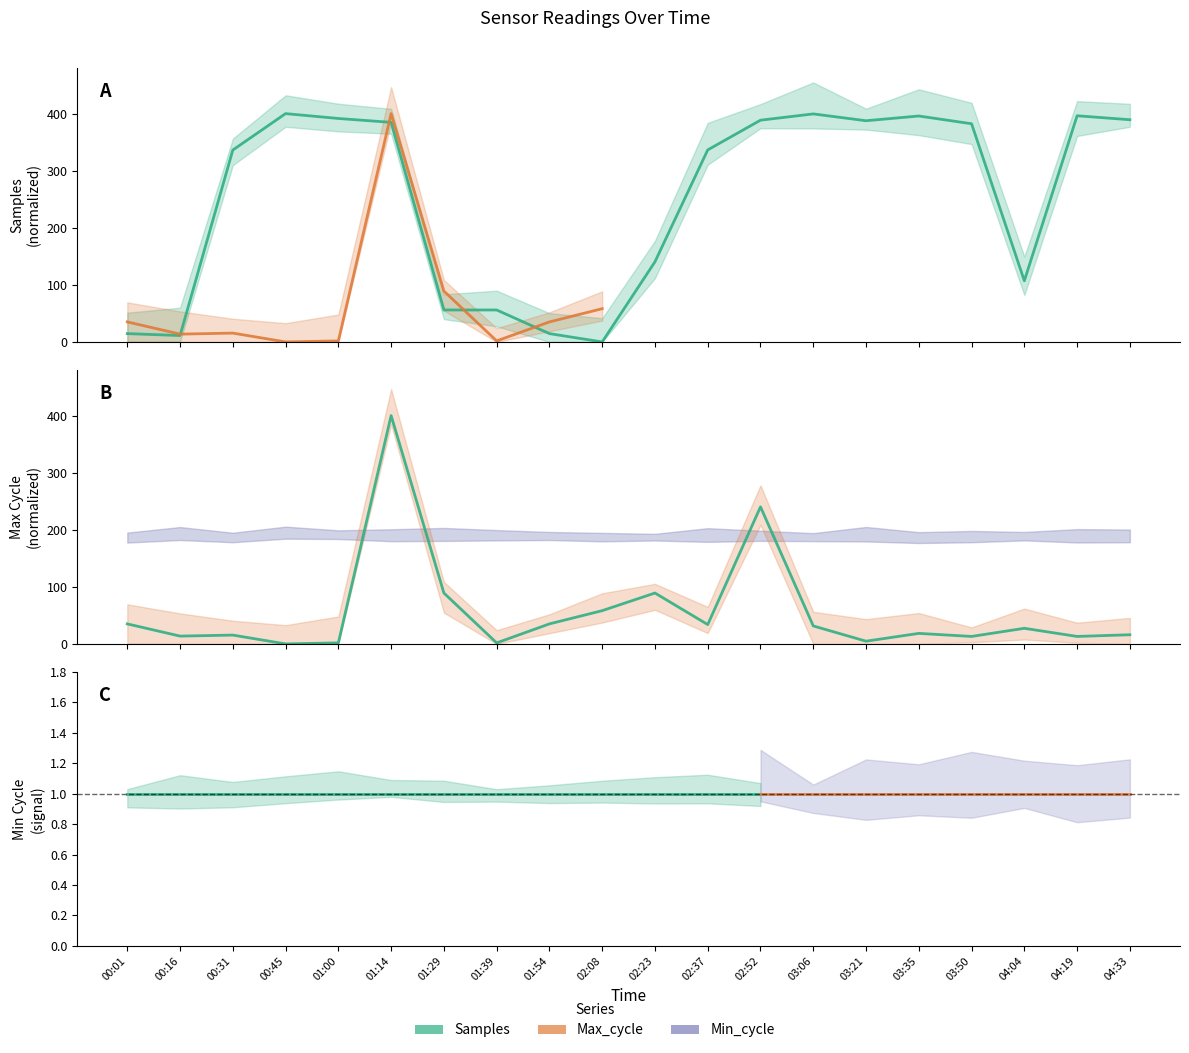

What position from the right is 02:23?

10